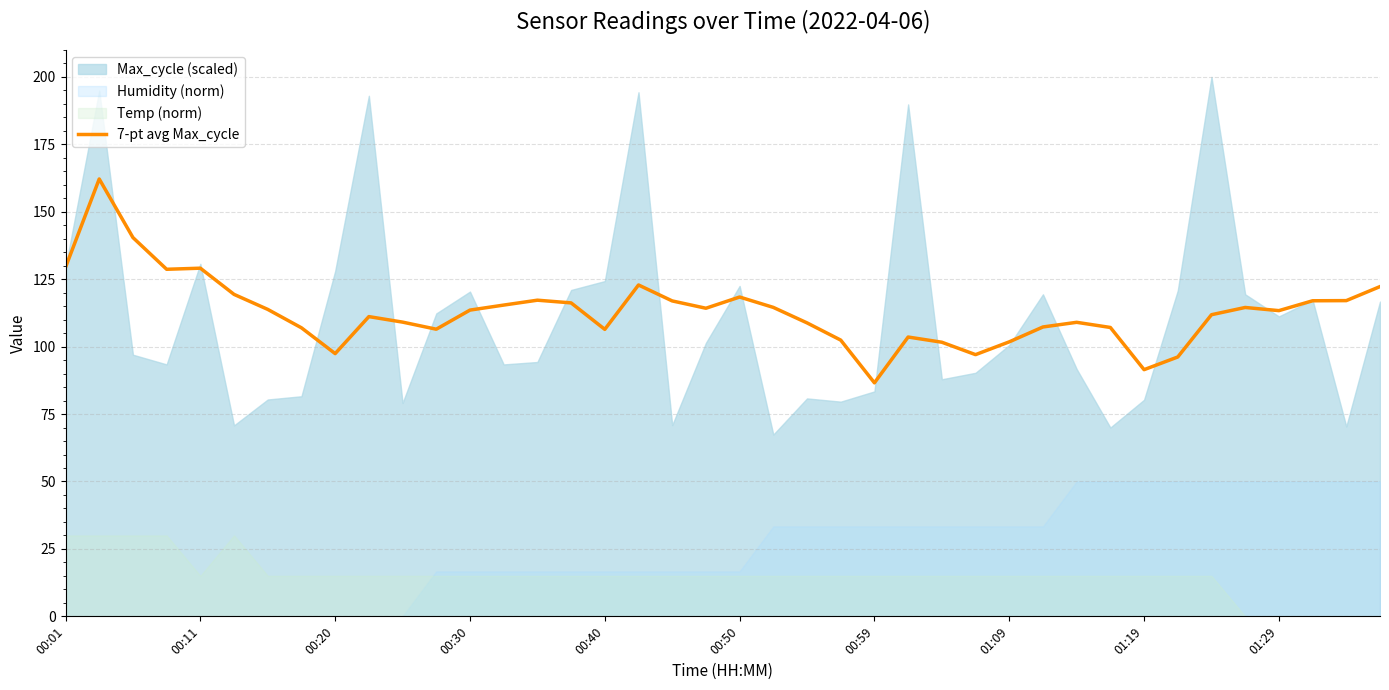

What is the average value?

113.0